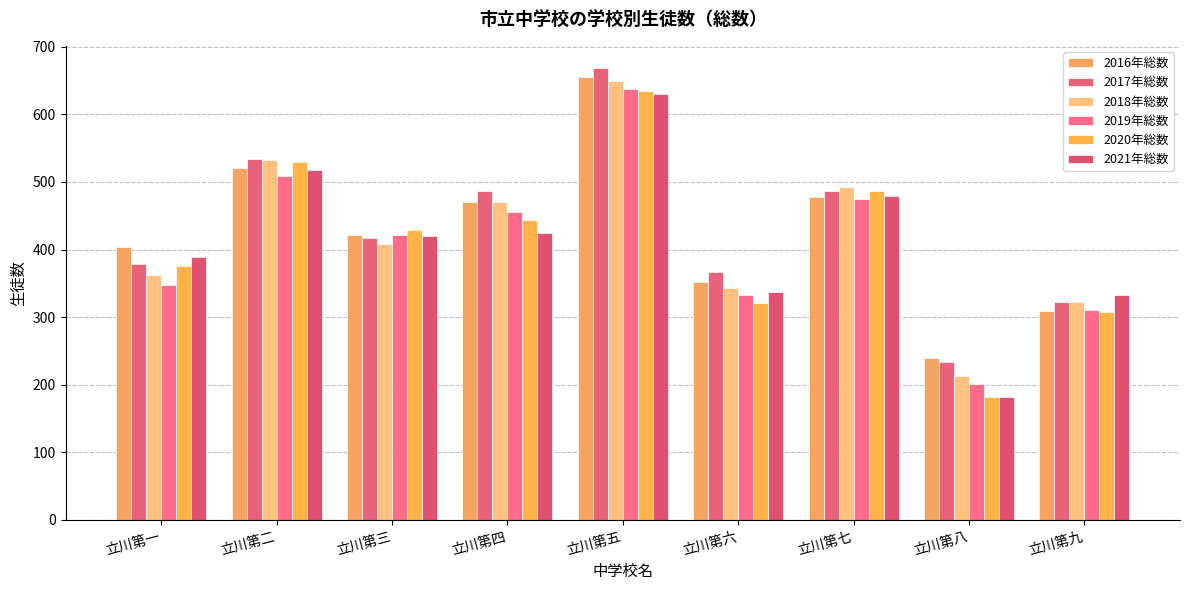

What is the value of the 2021年総数 bar at the 2nd from the left?

518